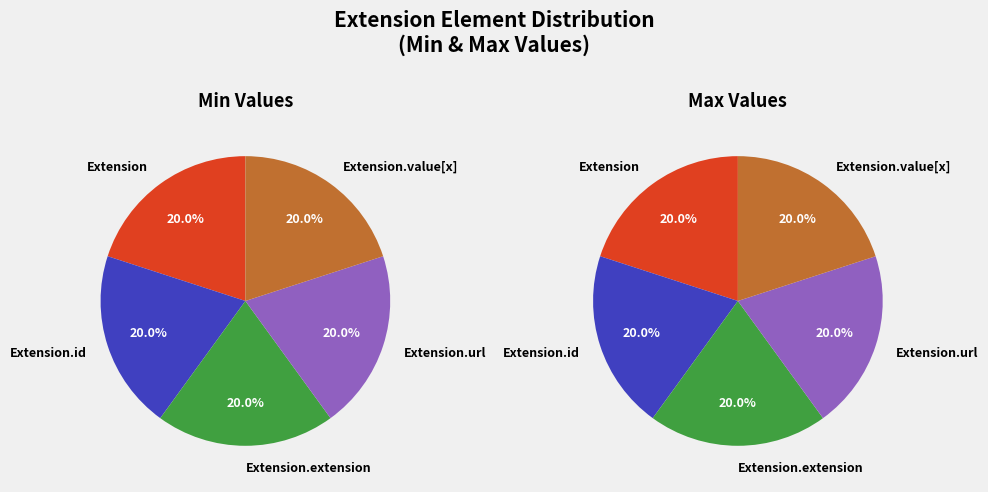

Which slice is the largest?

Extension.url